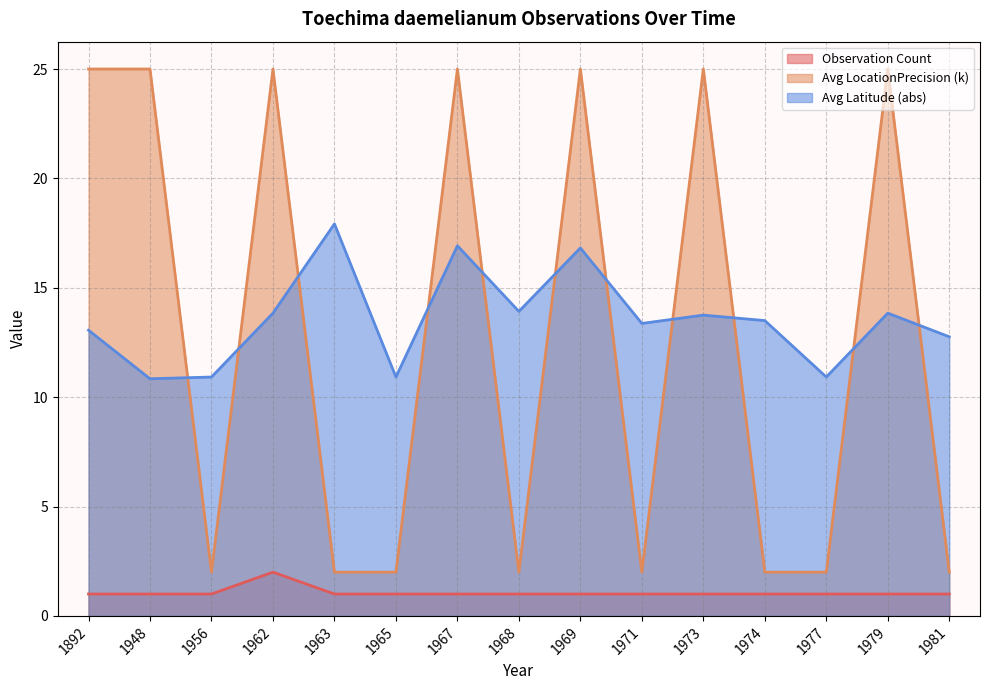

Does the chart display data point markers on the line(s)?

No